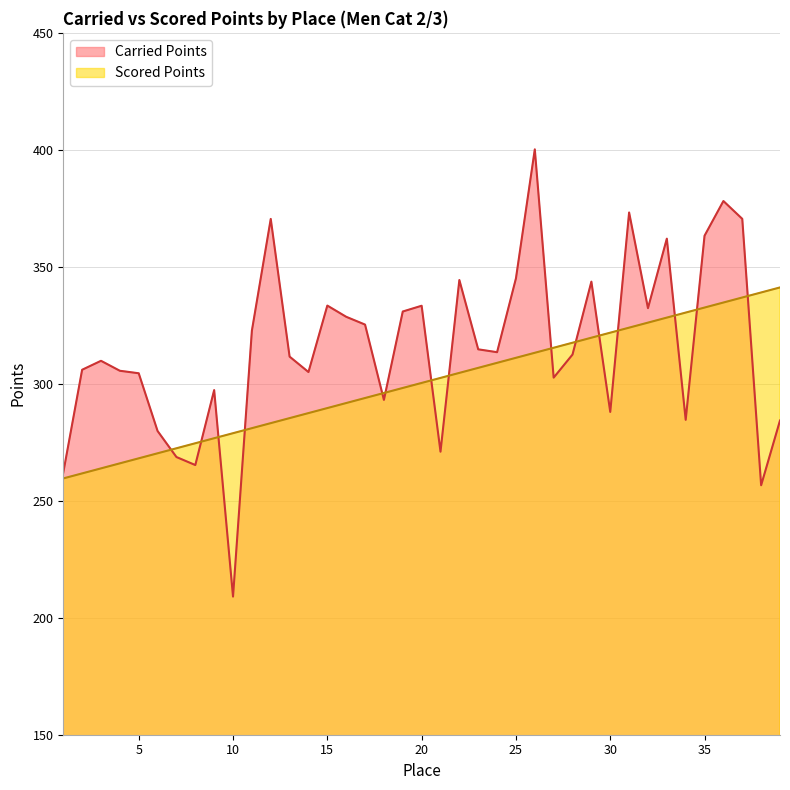

What is the difference between the maximum and minimum values in the Scored Points series?

81.6